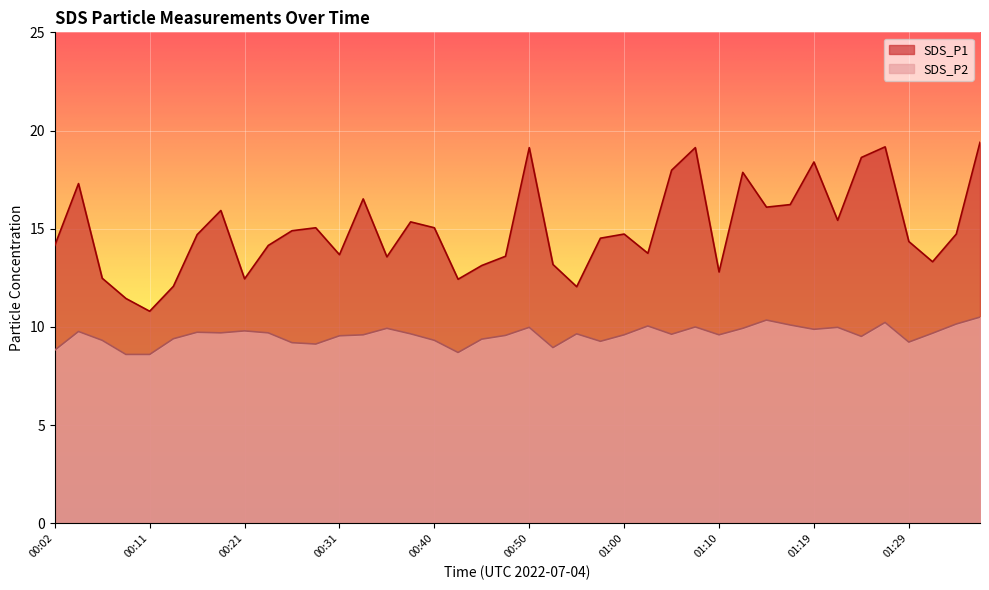

Is the value of SDS_P1 at 00:50 greater than the value of SDS_P2 at 00:38?

Yes